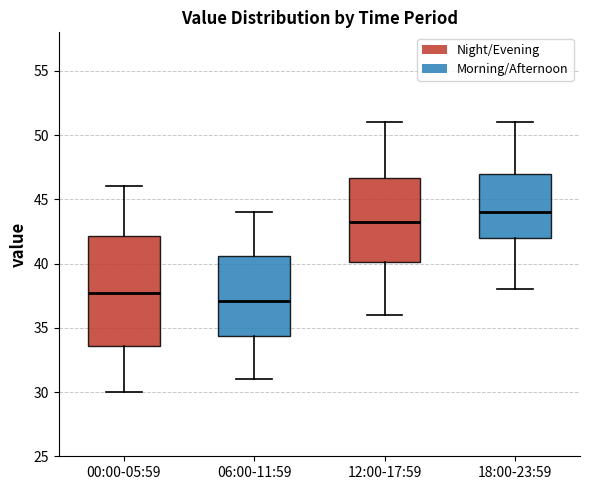

Reading left to right, transcribe this box plot: for each box, give where its median line is, the range the box spans, and where its two whiskers end, as read against the y-axis. The values are not printed on the chart, so give them approximately, as read against the axis.

00:00-05:59: median 37.5, box 33.5 to 42.0, whiskers 30.0 to 46.0
06:00-11:59: median 37.0, box 34.5 to 40.5, whiskers 31.0 to 44.0
12:00-17:59: median 43.5, box 40.0 to 46.5, whiskers 36.0 to 51.0
18:00-23:59: median 44.0, box 42.0 to 47.0, whiskers 38.0 to 51.0